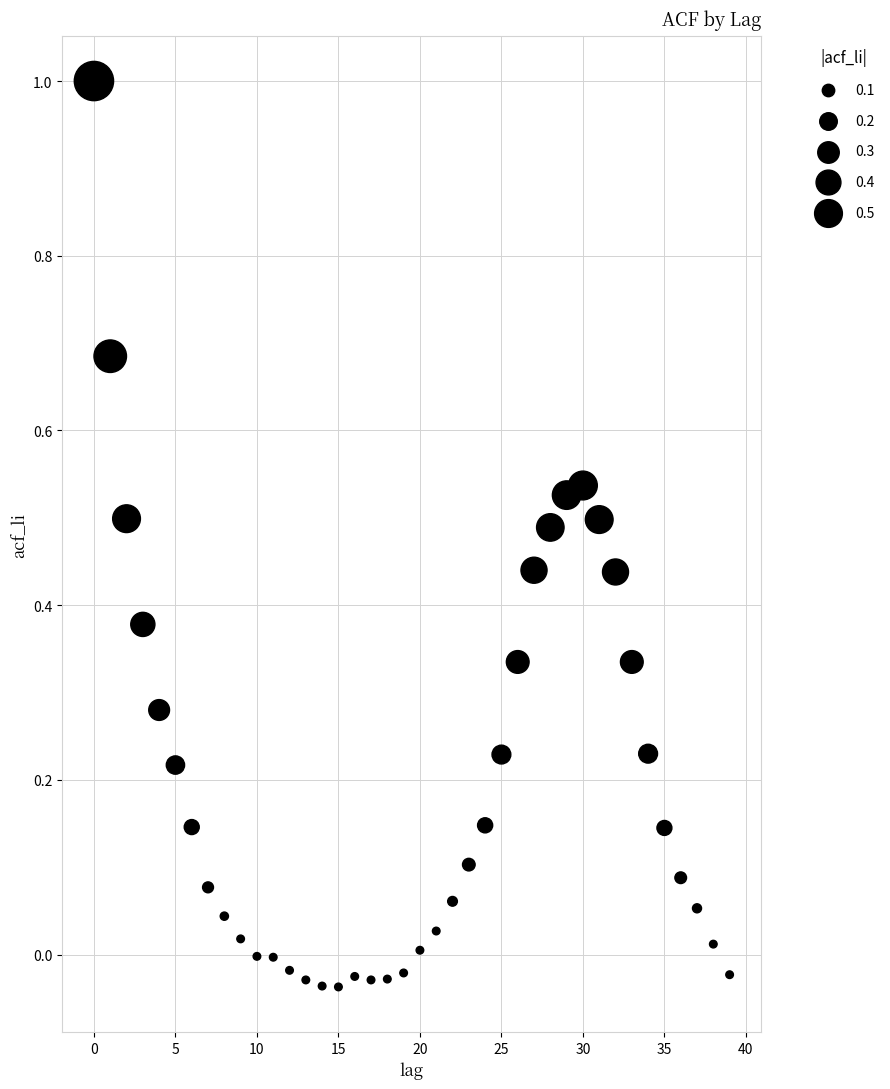

What is the range of Y values (max minus min)?

1.0